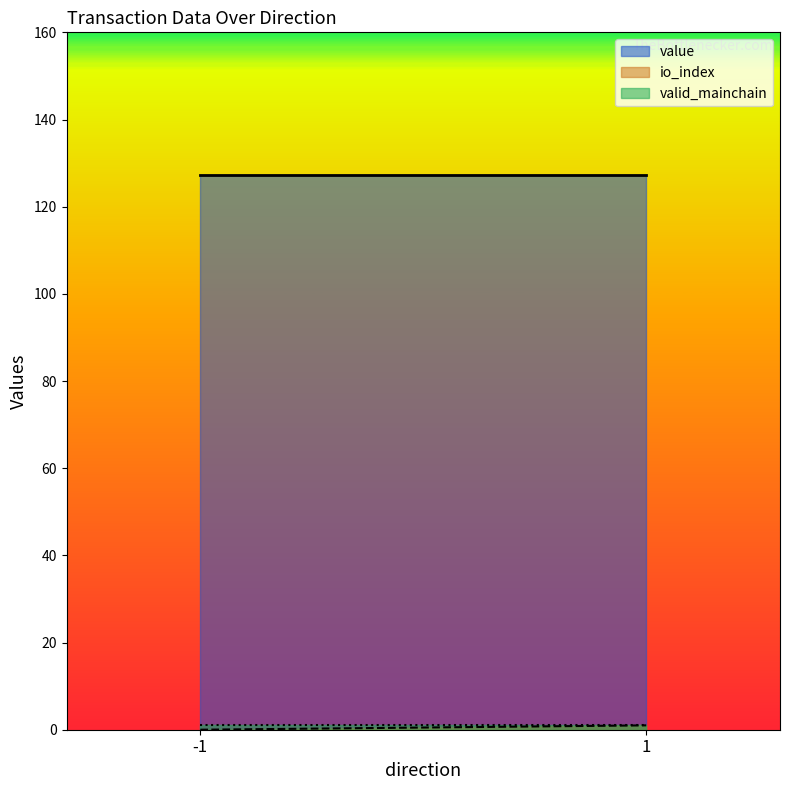

What are all the series names shown in the legend?

value, io_index, valid_mainchain